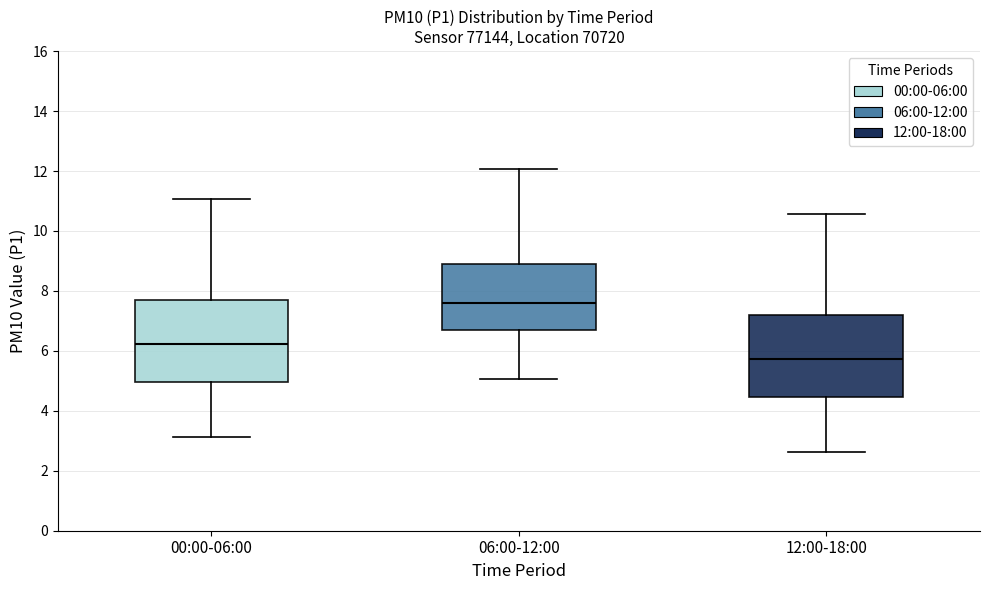

Reading left to right, read every box against the y-axis: the position of its median line, the range the box covers, and the ends of its whiskers. The values are not printed on the chart, so give them approximately, as read against the axis.

00:00-06:00: median 6.2, box 5.0 to 7.6, whiskers 3.2 to 11.0
06:00-12:00: median 7.6, box 6.8 to 8.8, whiskers 5.0 to 12.0
12:00-18:00: median 5.8, box 4.4 to 7.2, whiskers 2.6 to 10.6